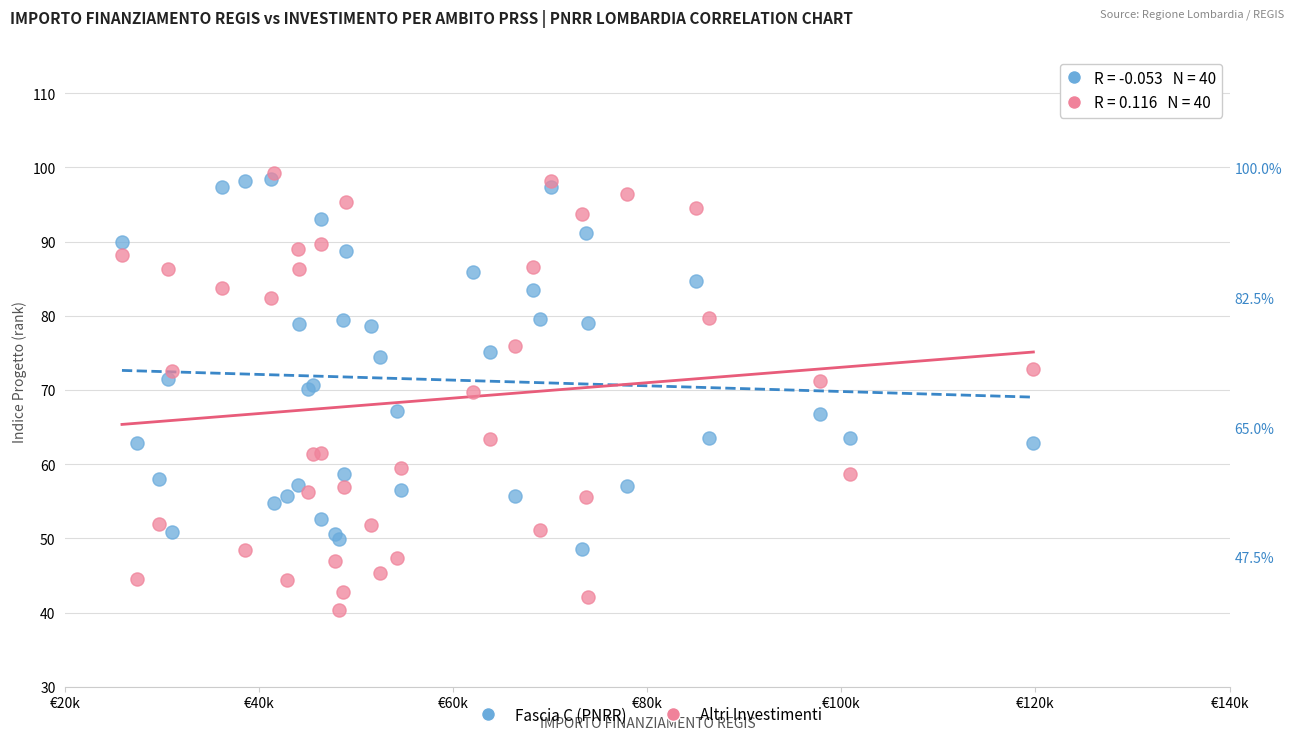

Which series reaches the minimum Y coordinate?

Altri Investimenti